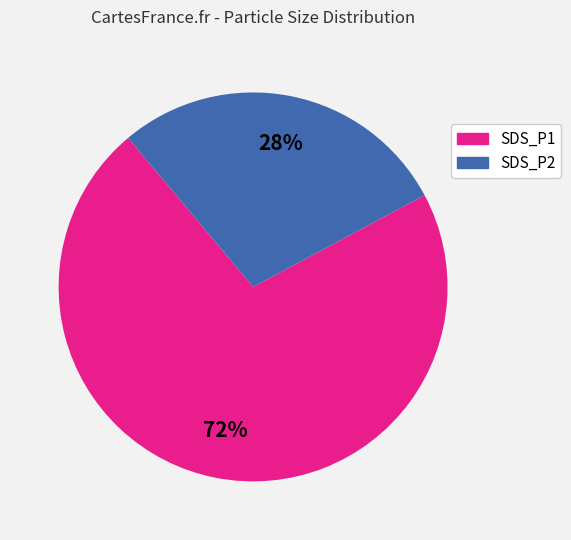

To the nearest percent, what is the combined percentage of SDS_P2 and SDS_P1?

100%